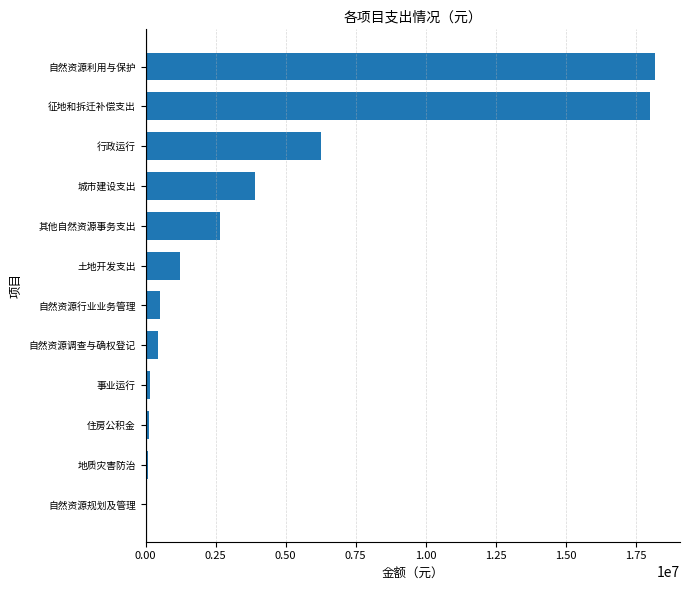

Approximately how many times larger is the value at 征地和拆迁补偿支出 compared to 其他自然资源事务支出?

6.8